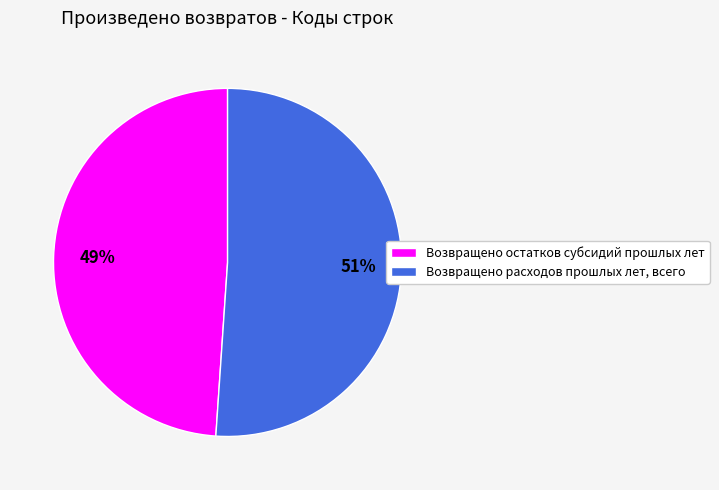

Does Возвращено остатков субсидий прошлых лет account for over 50% of the chart?

No